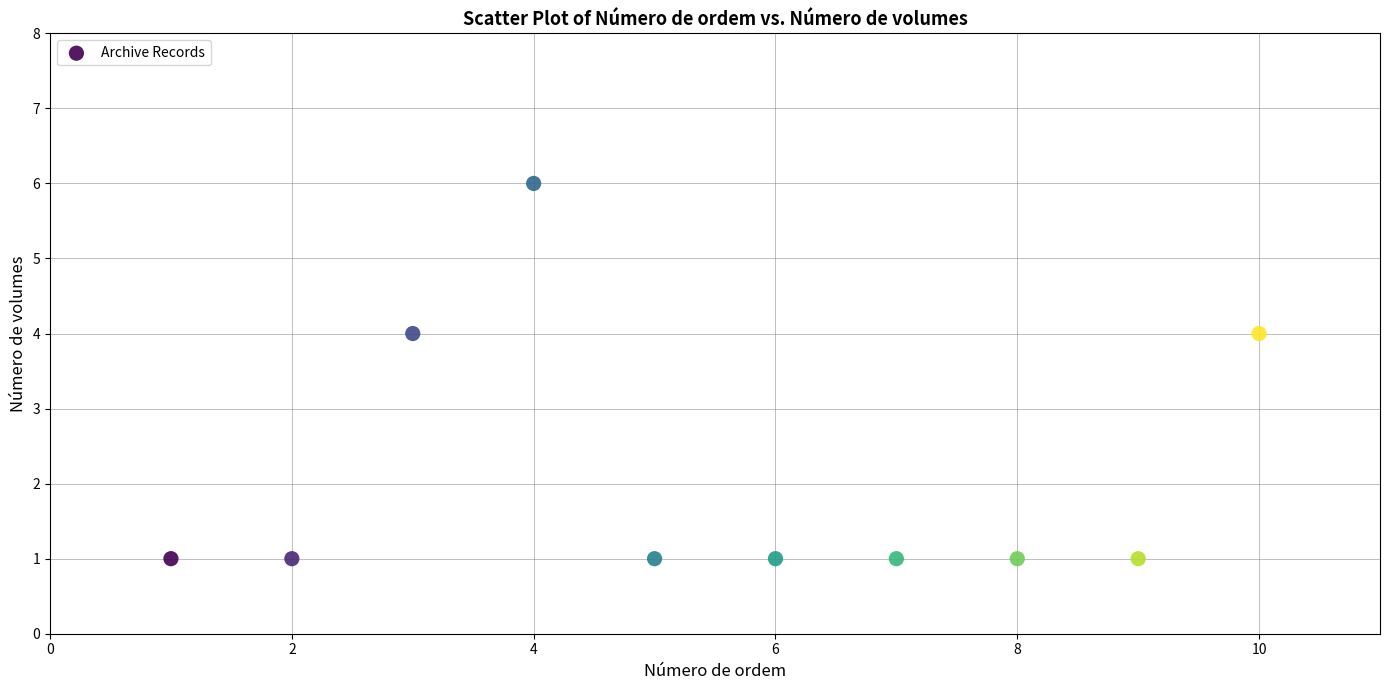

What is the average X value?

6